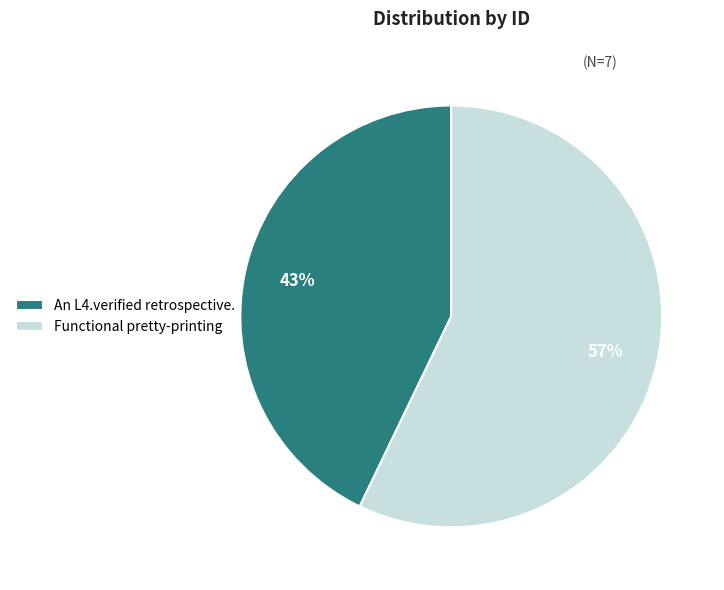

To the nearest percent, what is the average slice percentage?

50%